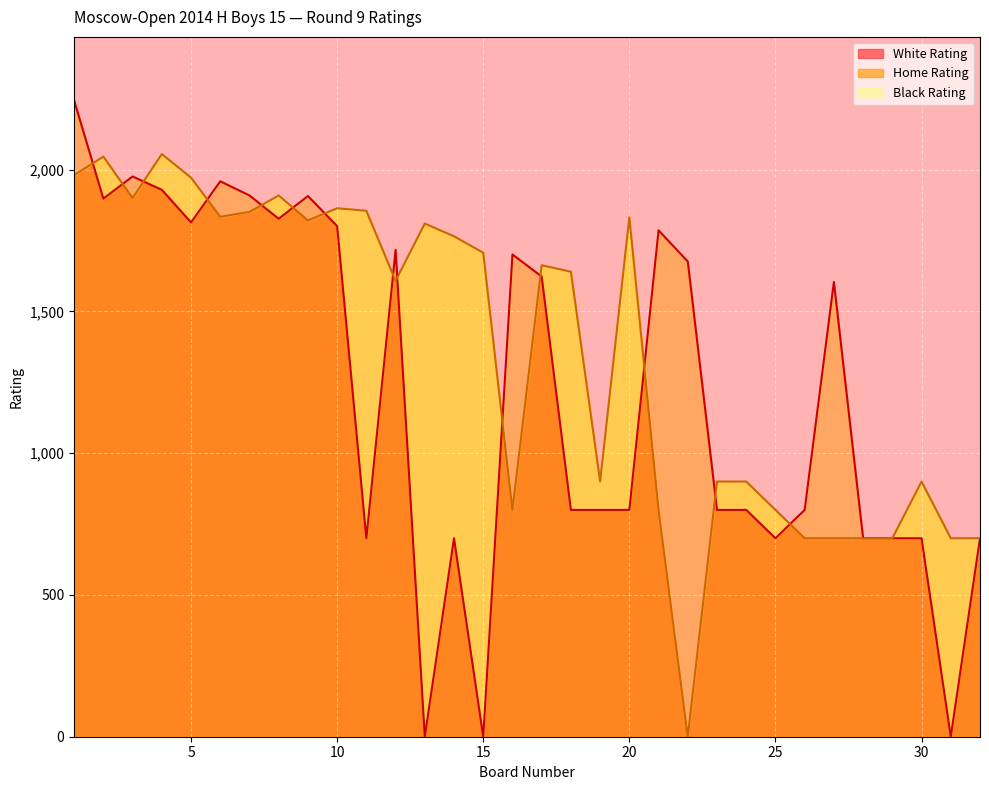

What is the difference between the highest and lowest values at 1?

263